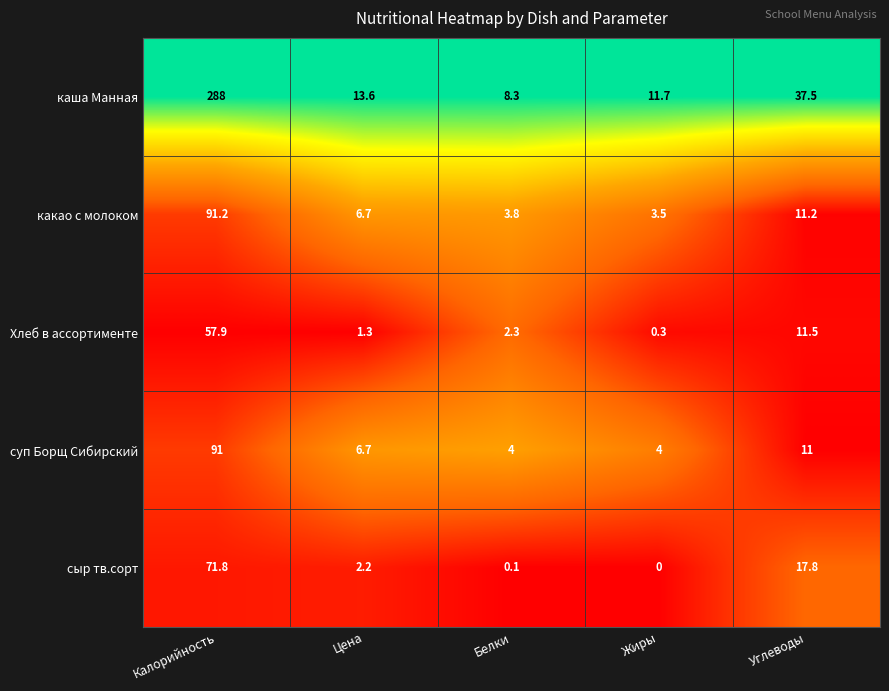

What is the difference between the maximum and minimum values in the каша Манная series?

279.7